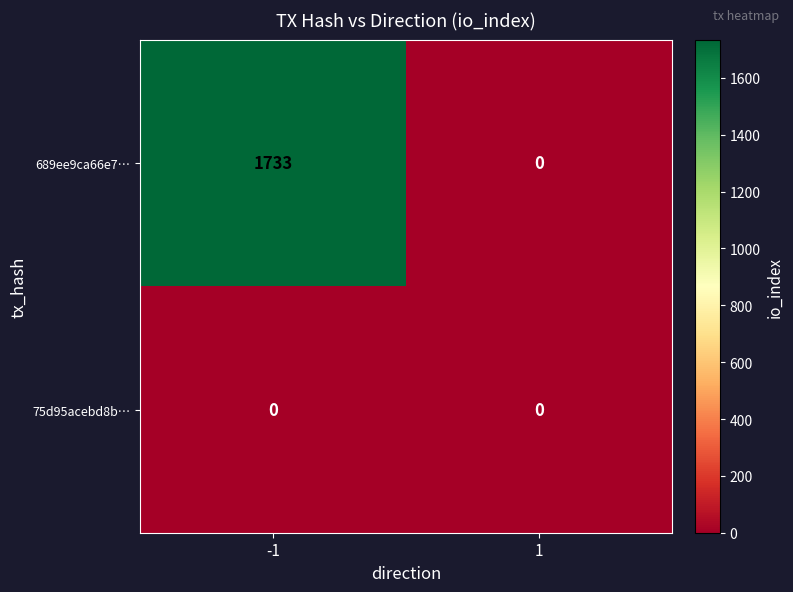

The 75d95acebd8b… series shows 0 at 1. True or false?

True